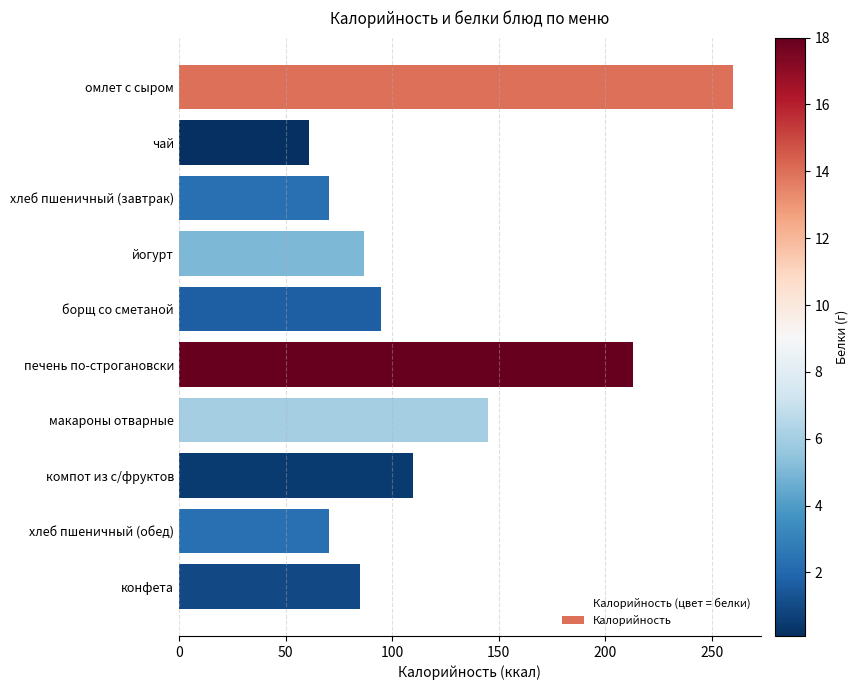

Reading top to bottom, list all the values displayed in this chart.

260.0	61.0	70.5	87.0	95.0	213.0	145.0	110.0	70.5	85.0